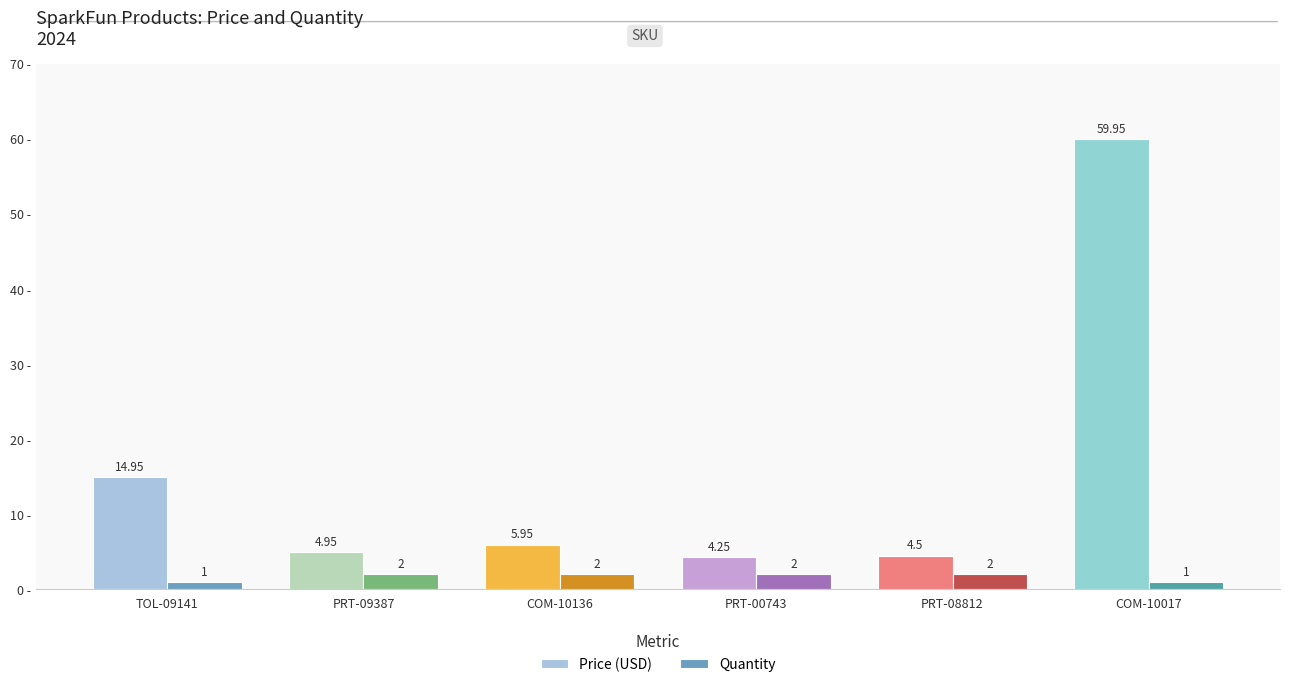

Between TOL-09141 and PRT-00743, which series saw the biggest shift?

Price (USD)